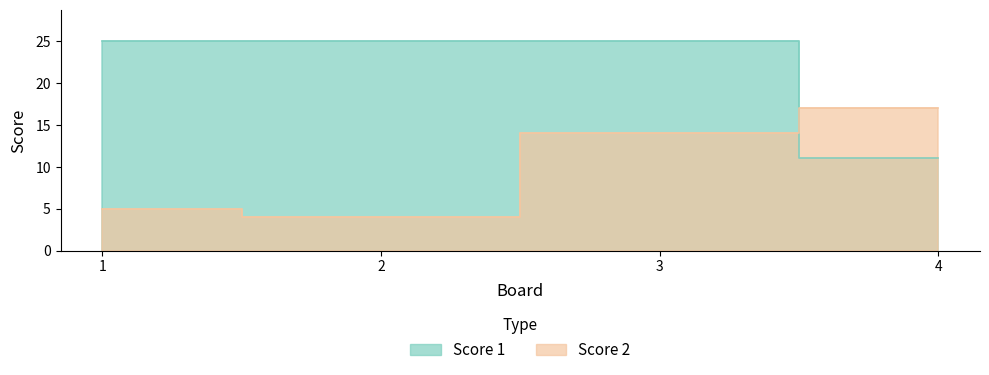

The value of Score 1 at 1 is 25. True or false?

True